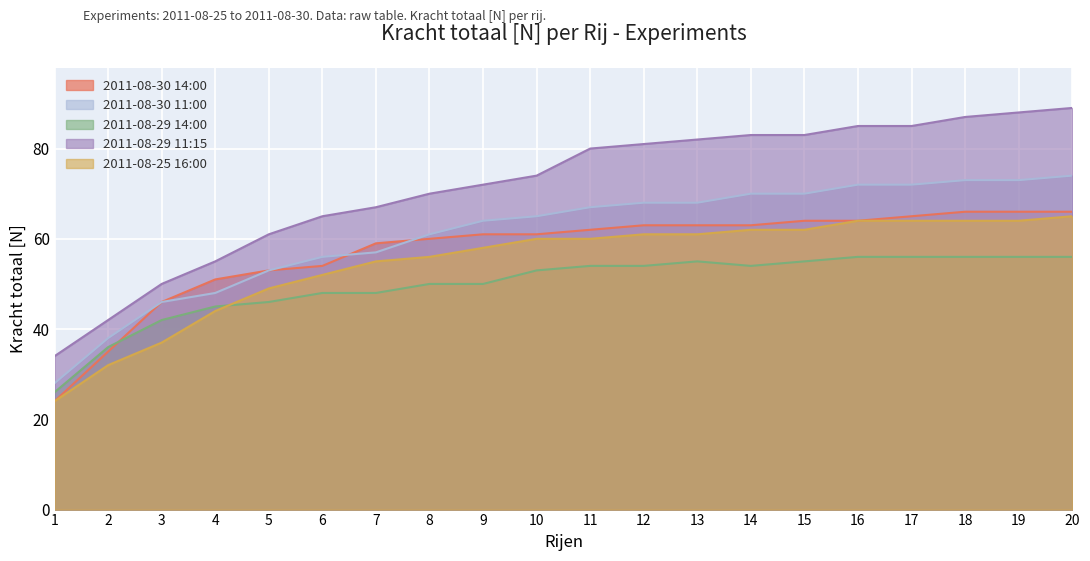

Reading left to right, extract all data points from this chart.

2011-08-30 14:00: 24	35	46	51	53	54	59	60	61	61	62	63	63	63	64	64	65	66	66	66
2011-08-30 11:00: 28	38	46	48	53	56	57	61	64	65	67	68	68	70	70	72	72	73	73	74
2011-08-29 14:00: 26	36	42	45	46	48	48	50	50	53	54	54	55	54	55	56	56	56	56	56
2011-08-29 11:15: 34	42	50	55	61	65	67	70	72	74	80	81	82	83	83	85	85	87	88	89
2011-08-25 16:00: 24	32	37	44	49	52	55	56	58	60	60	61	61	62	62	64	64	64	64	65